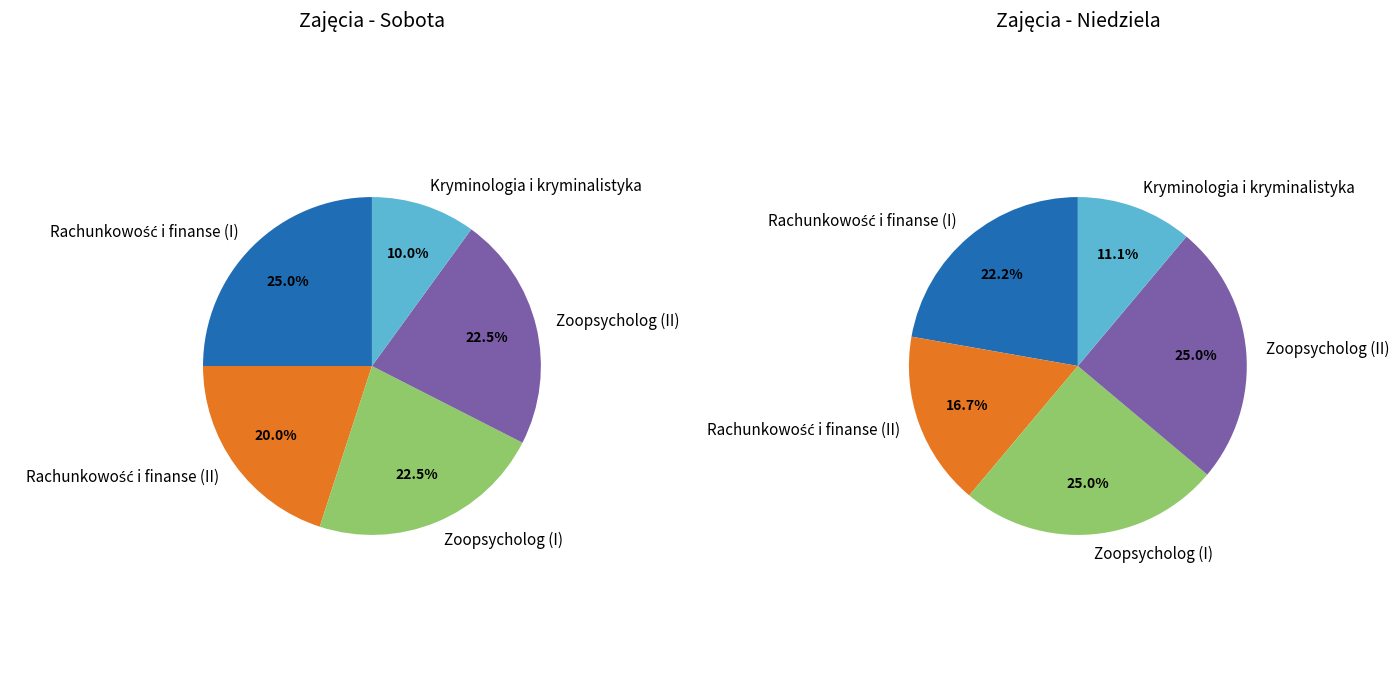

Rank the categories by value from highest to lowest.

Rachunkowość i finanse (I), Zoopsycholog (I), Zoopsycholog (II), Rachunkowość i finanse (II), Kryminologia i kryminalistyka